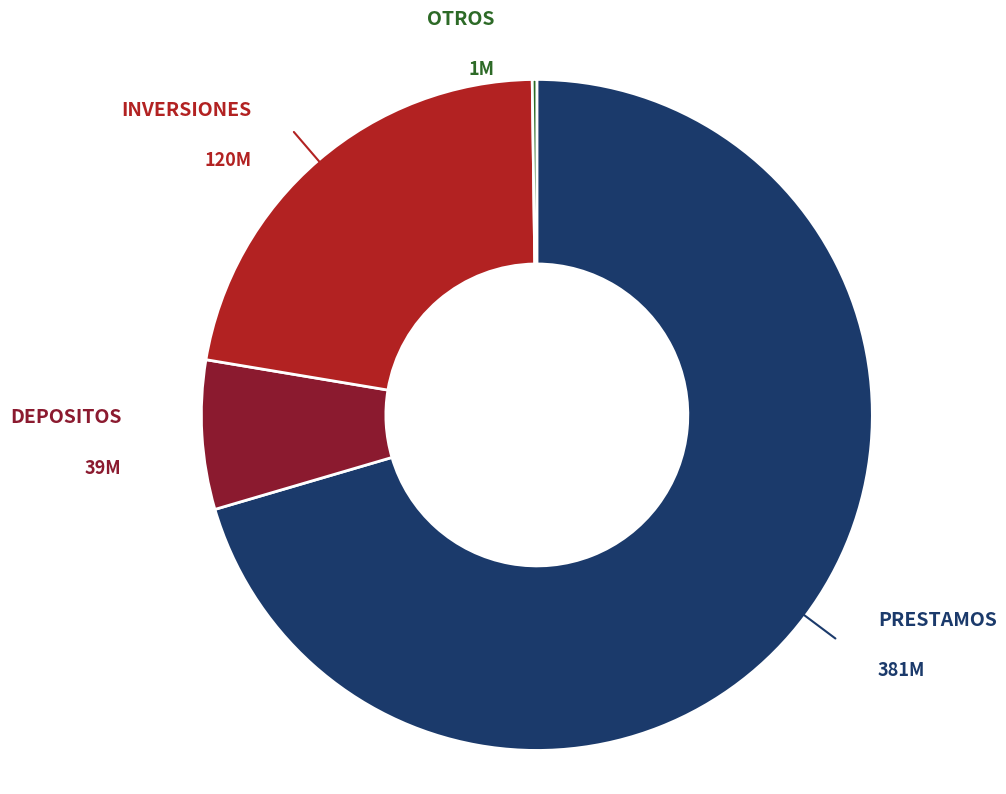

Does any single category account for the majority?

Yes